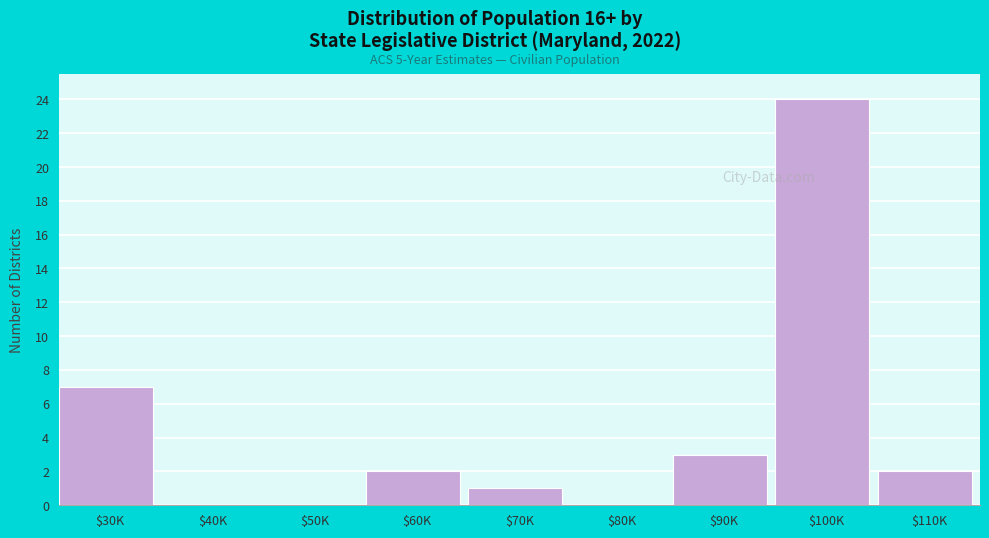

Which category has the highest value across all series?

$100K